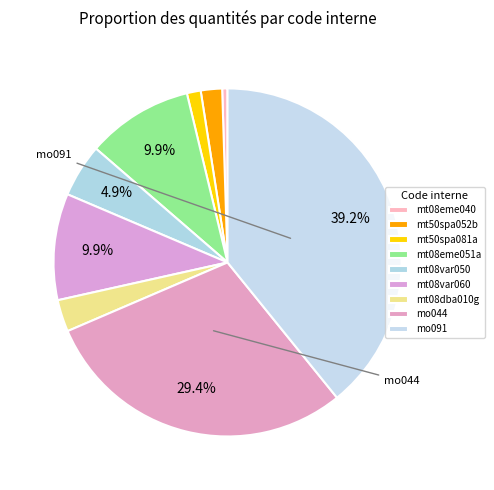

Count the number of slices in the pie.

9